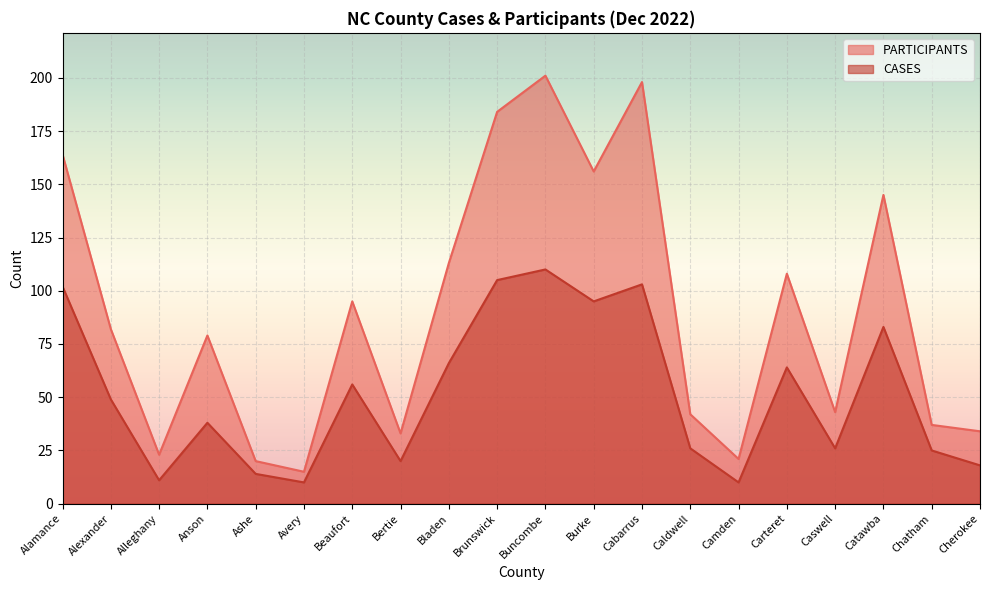

Which series changed the most between Ashe and Cabarrus?

PARTICIPANTS